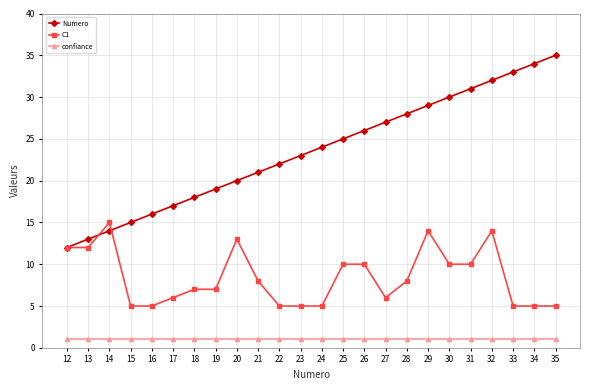

Reading right to left, what are all the values shown in this chart?

Numero: 35	34	33	32	31	30	29	28	27	26	25	24	23	22	21	20	19	18	17	16	15	14	13	12
C1: 5	5	5	14	10	10	14	8	6	10	10	5	5	5	8	13	7	7	6	5	5	15	12	12
confiance: 1	1	1	1	1	1	1	1	1	1	1	1	1	1	1	1	1	1	1	1	1	1	1	1